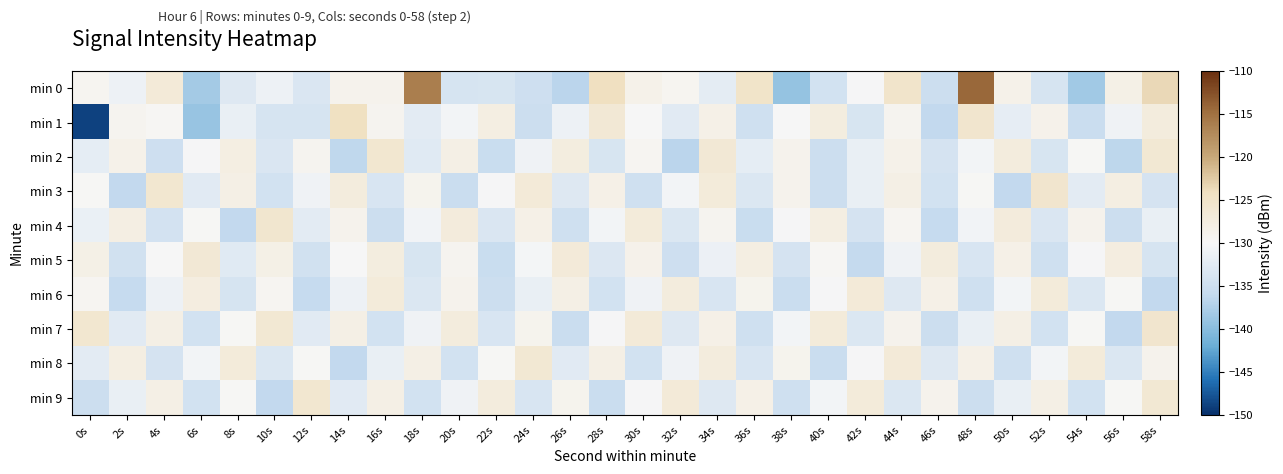

At which category does the chart reach its peak across all series?

48s